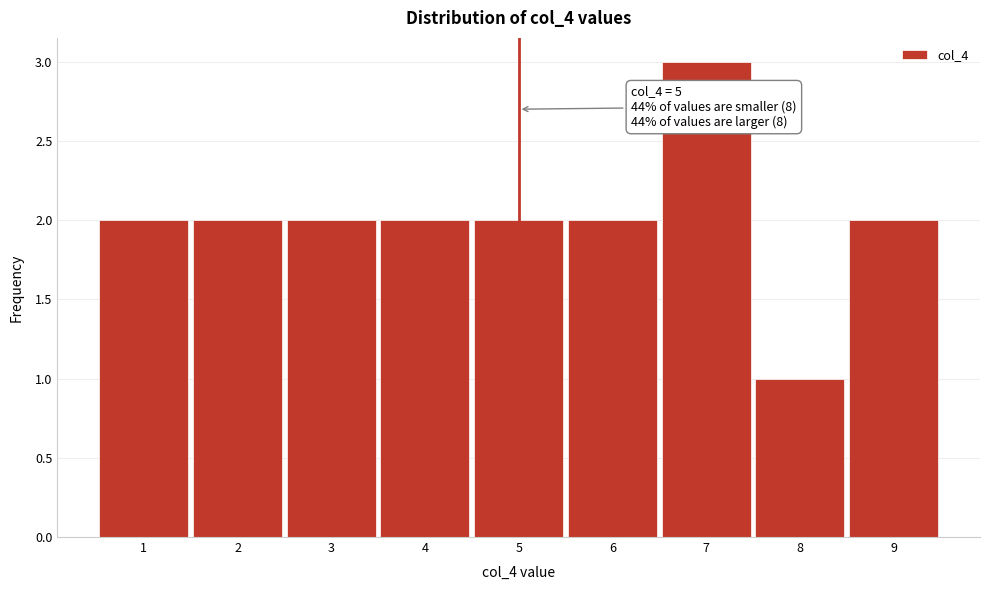

Over which range of the x-axis is the bar tallest?

6.5 to 7.5